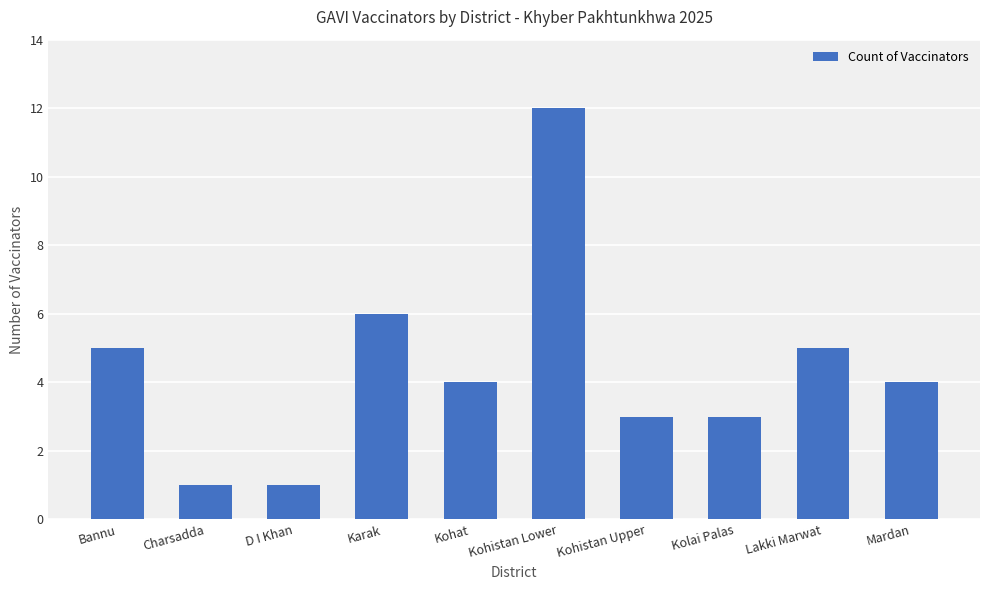

Reading right to left, transcribe all the data shown in this chart.

Mardan=4	Lakki Marwat=5	Kolai Palas=3	Kohistan Upper=3	Kohistan Lower=12	Kohat=4	Karak=6	D I Khan=1	Charsadda=1	Bannu=5